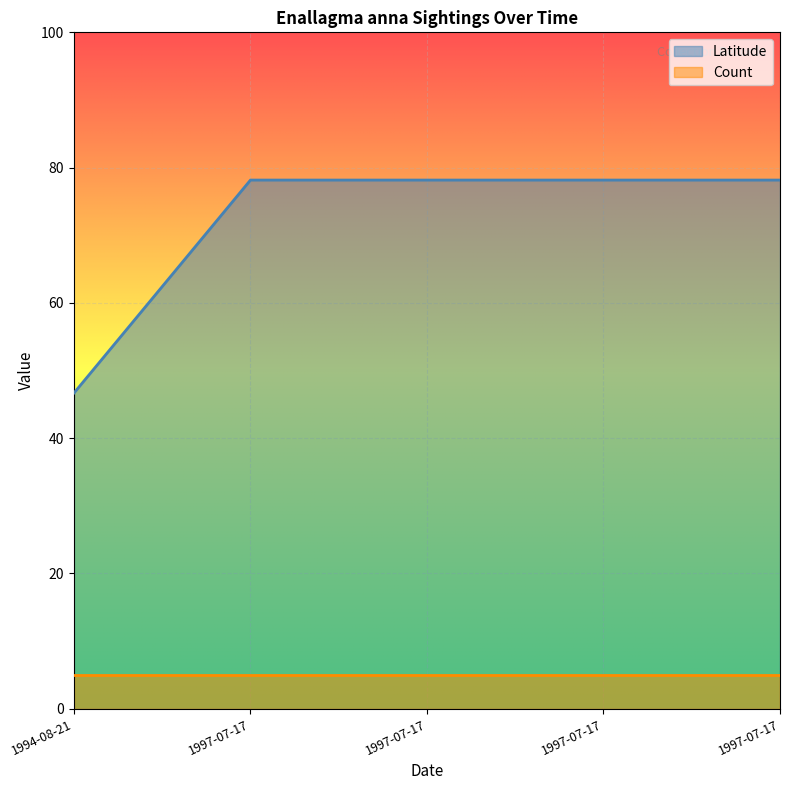

True or false: the data has more than 2 interior local peaks.

False